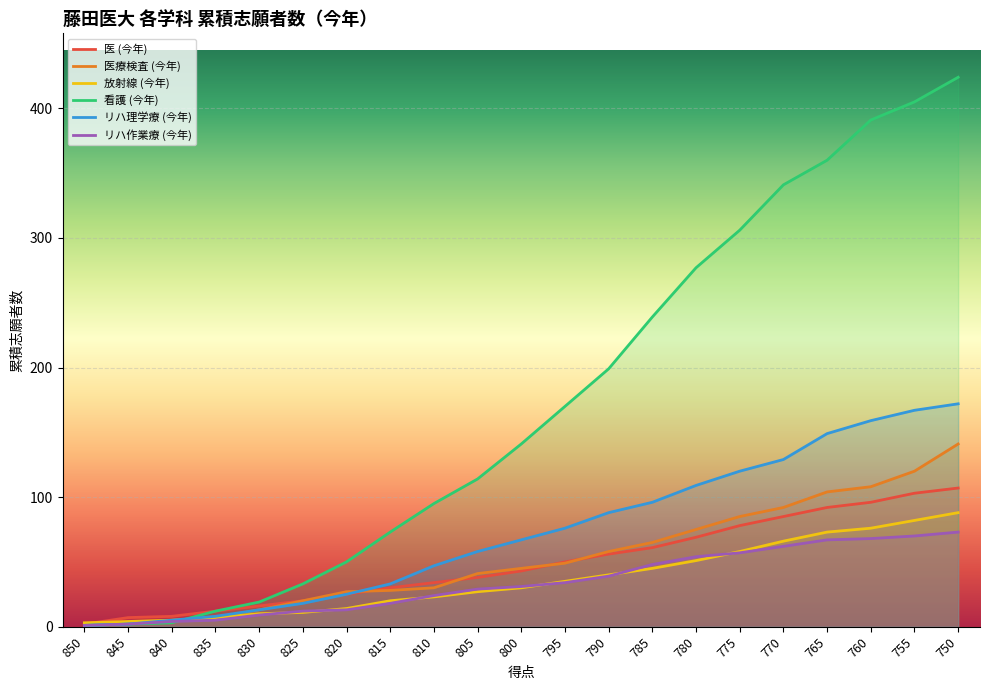

Which series has the largest total across all categories?

看護 (今年)